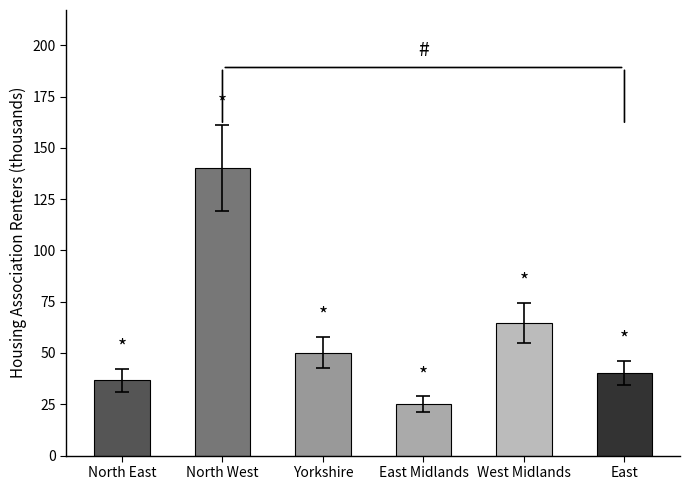

What is the sum of all values?

357.0